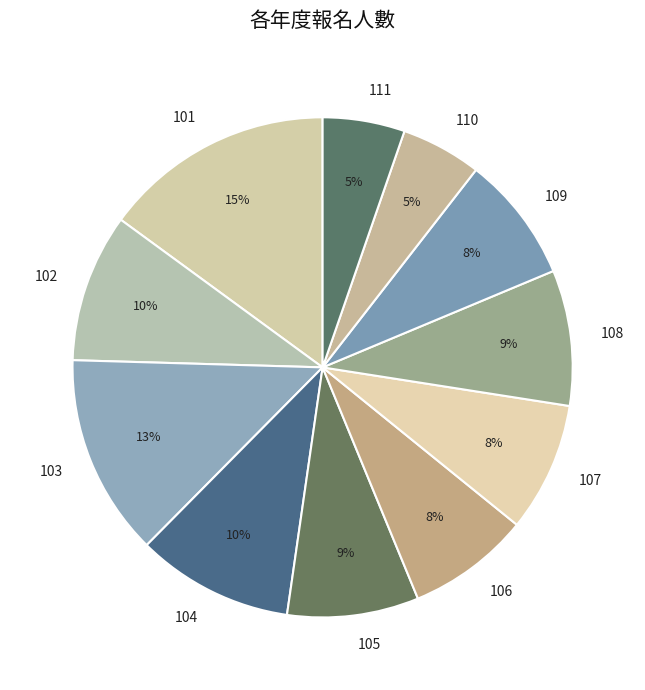

The 108 slice represents 9% of the pie. True or false?

True